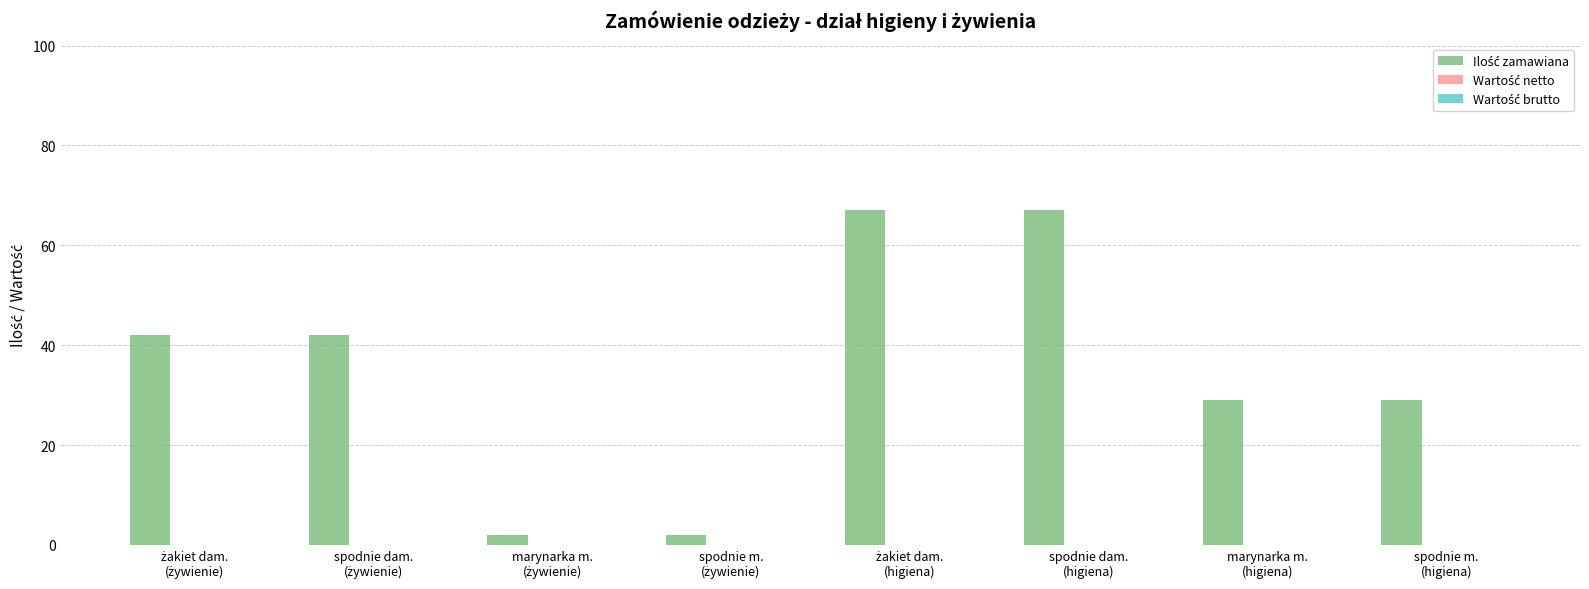

What is the greatest value displayed?

67